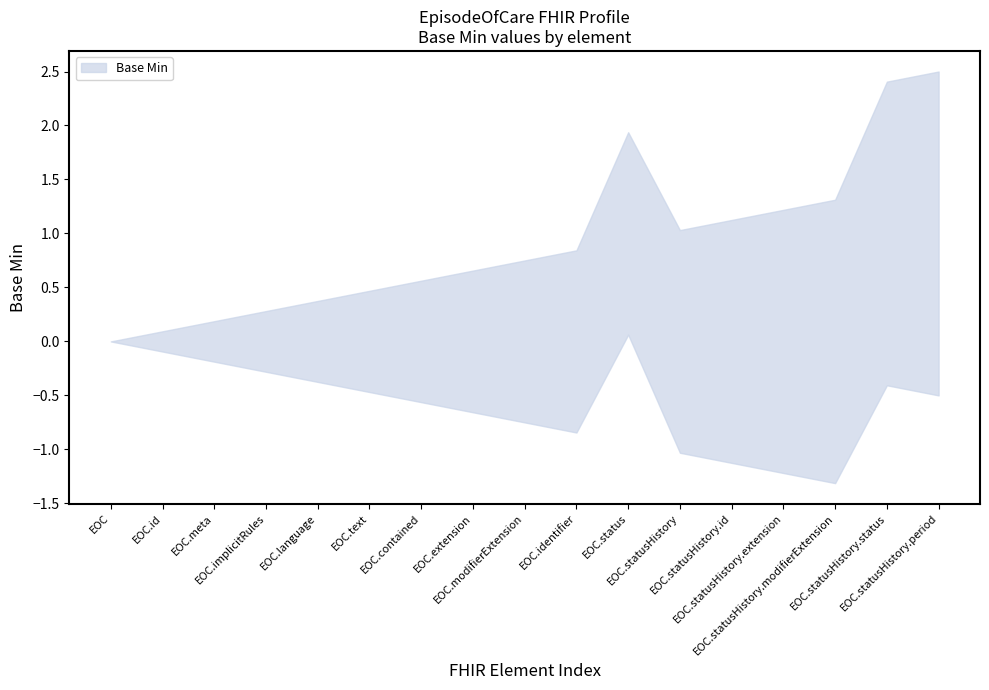

True or false: the data has more than 2 interior local peaks.

False